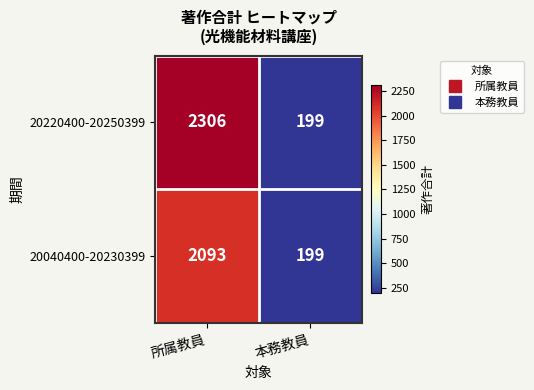

List the series in order of their peak value, highest first.

20220400-20250399, 20040400-20230399